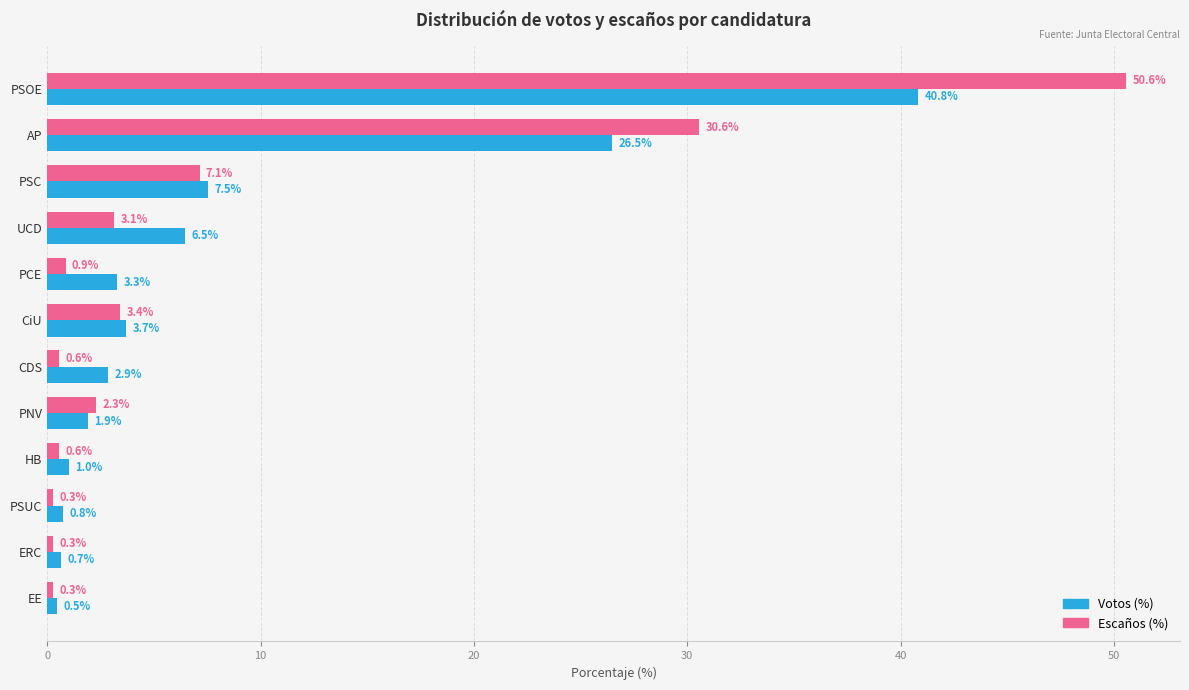

At which label is Votos (%) closest to 20?

AP